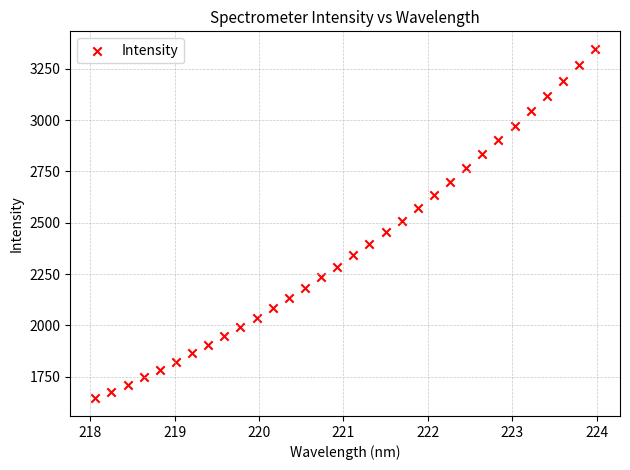

What is the range of X values (max minus min)?

5.9